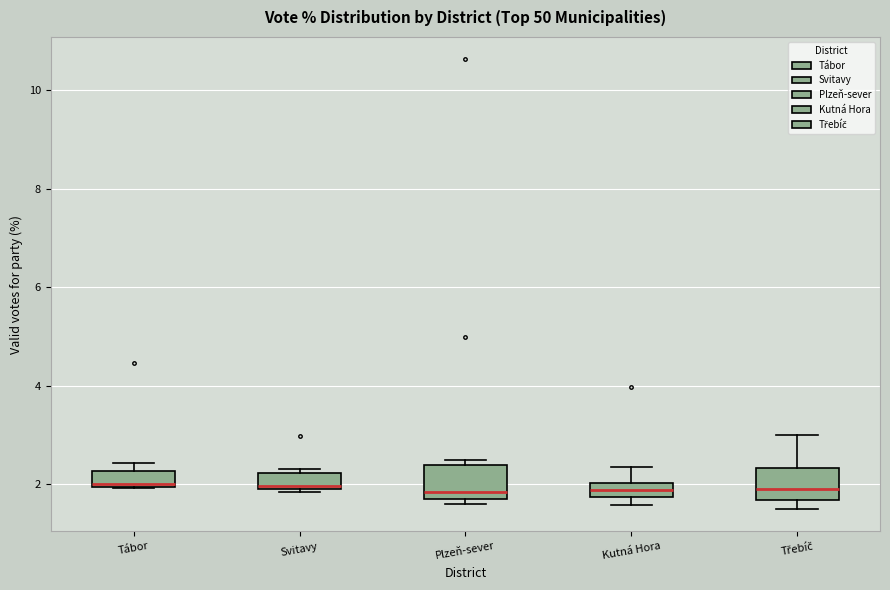

Where is the lower edge of the box for Plzeň-sever on the y-axis? The values are not printed on the chart, so give them approximately, as read against the axis.

1.8